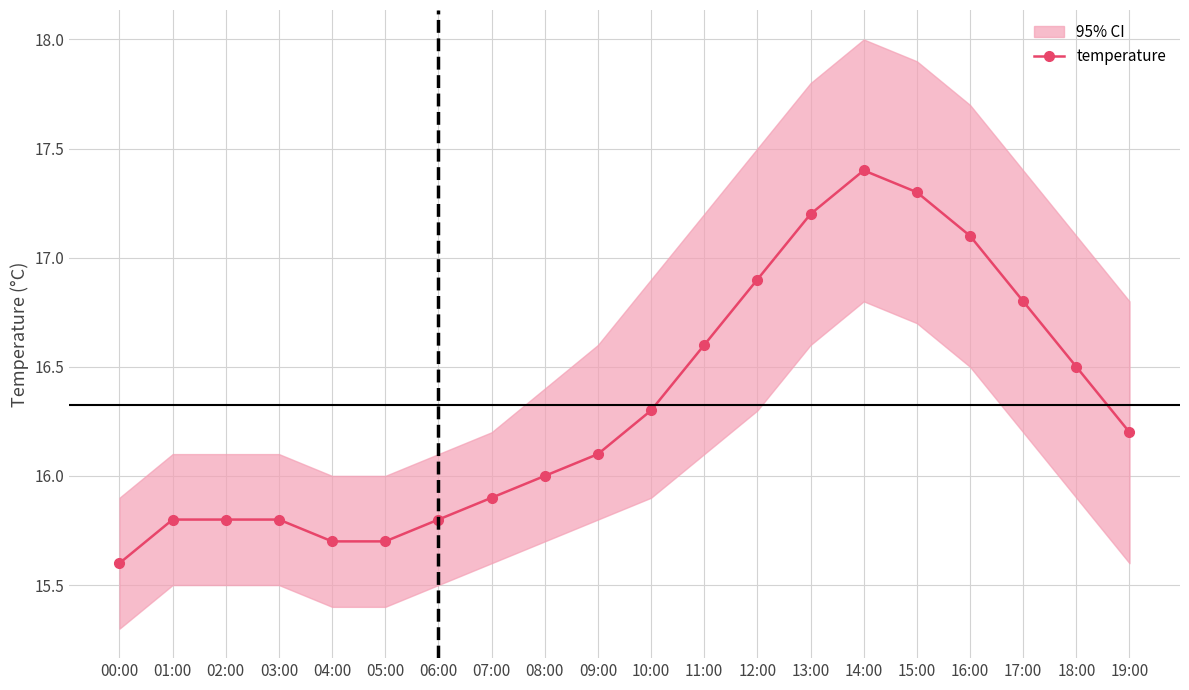

Does the chart display data point markers on the line(s)?

Yes